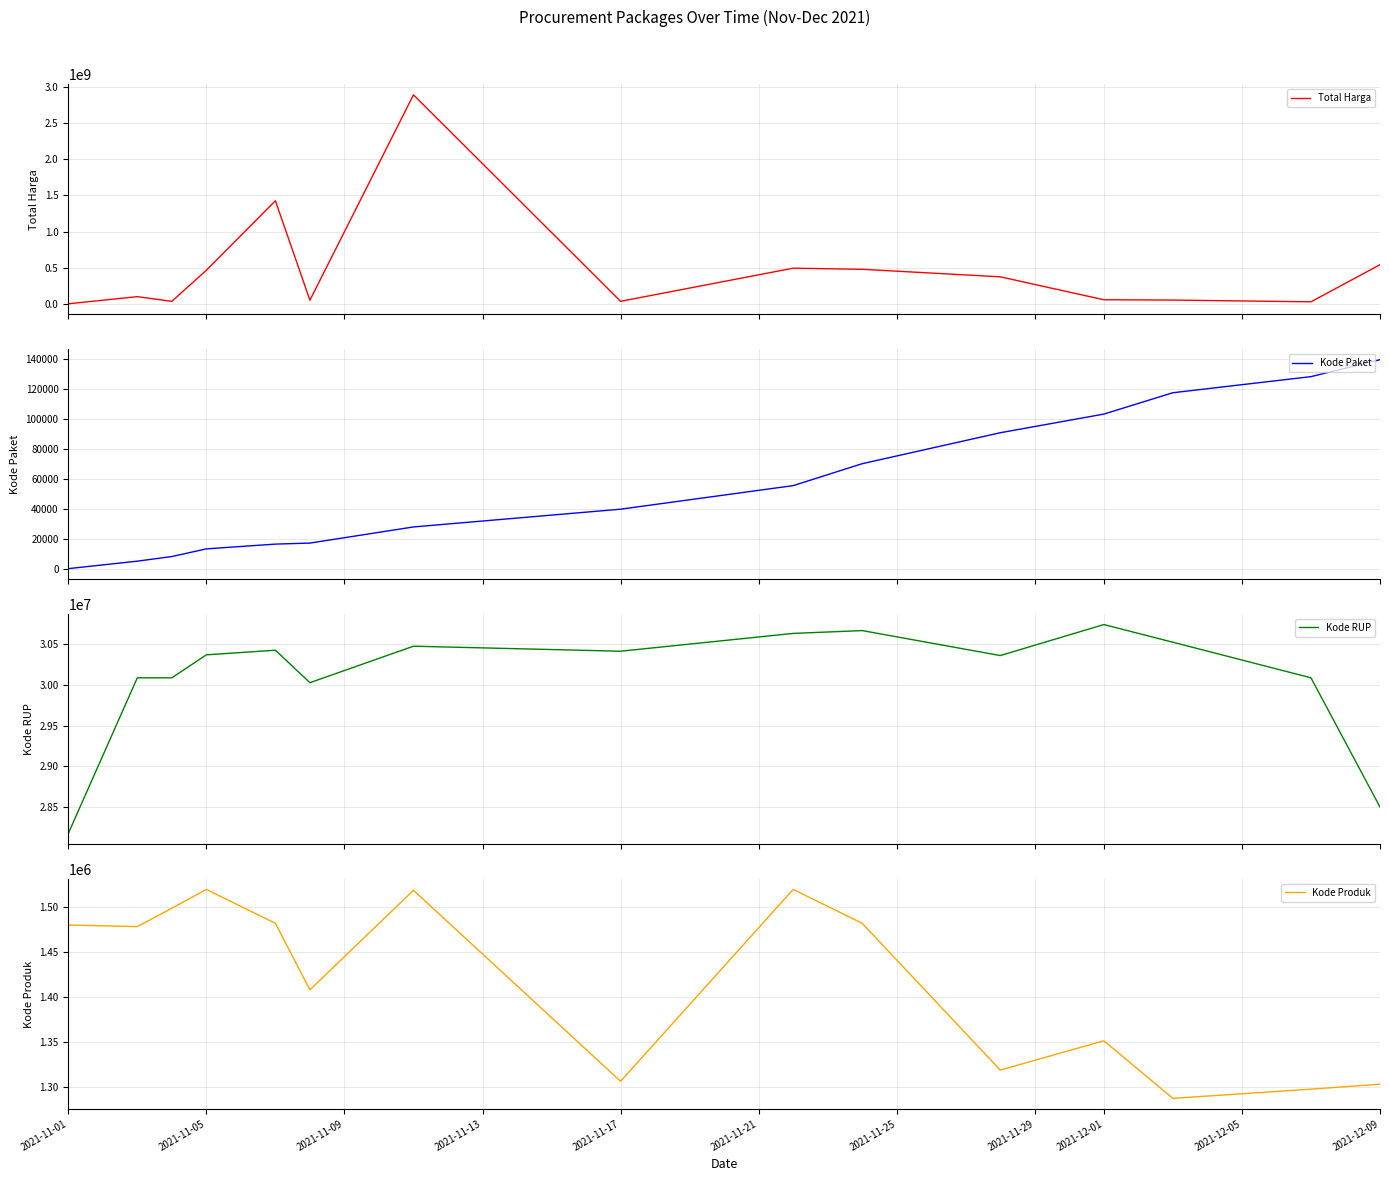

True or false: Kode RUP and Kode Produk cross at least once.

False